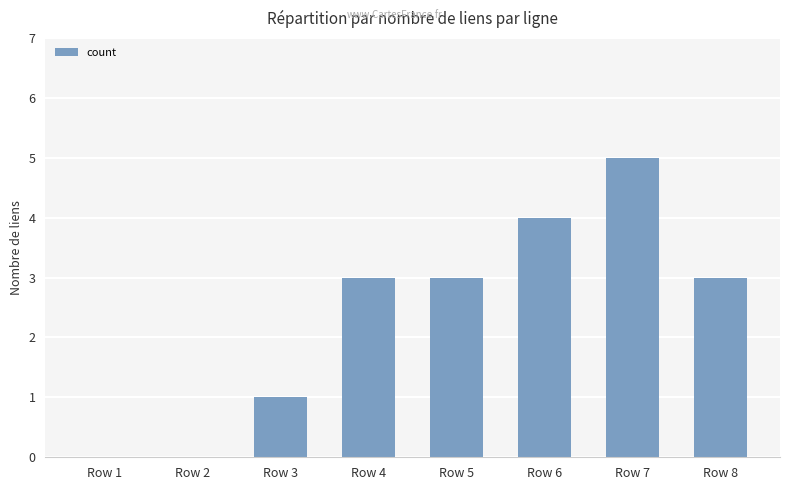

Reading left to right, what are all the values shown in this chart?

Row 1=0	Row 2=0	Row 3=1	Row 4=3	Row 5=3	Row 6=4	Row 7=5	Row 8=3